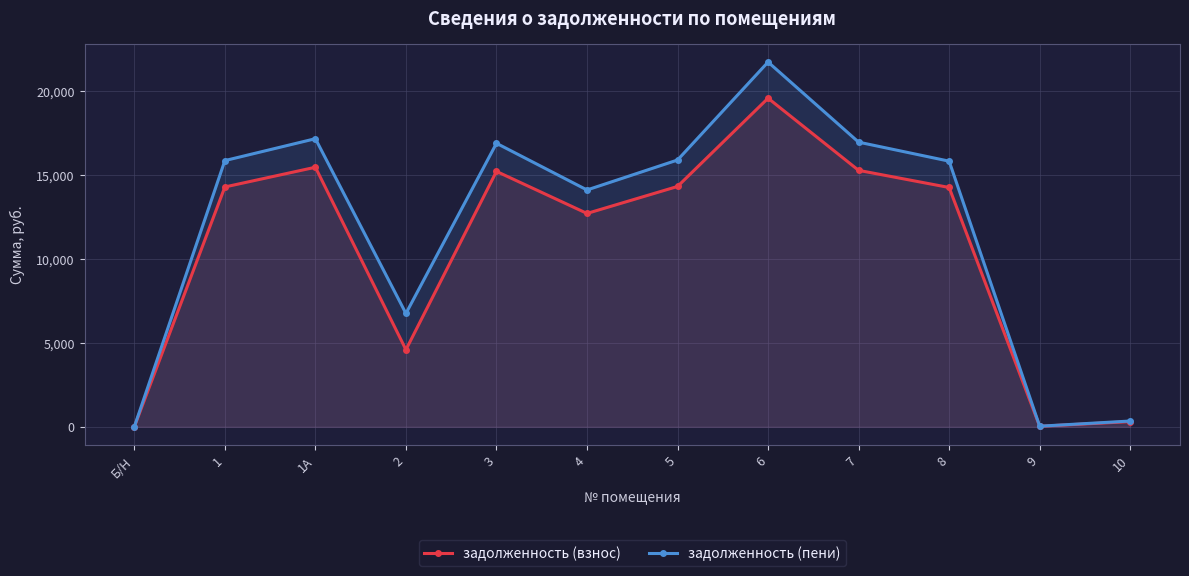

At which category does задолженность (пени) reach its first local valley?

2